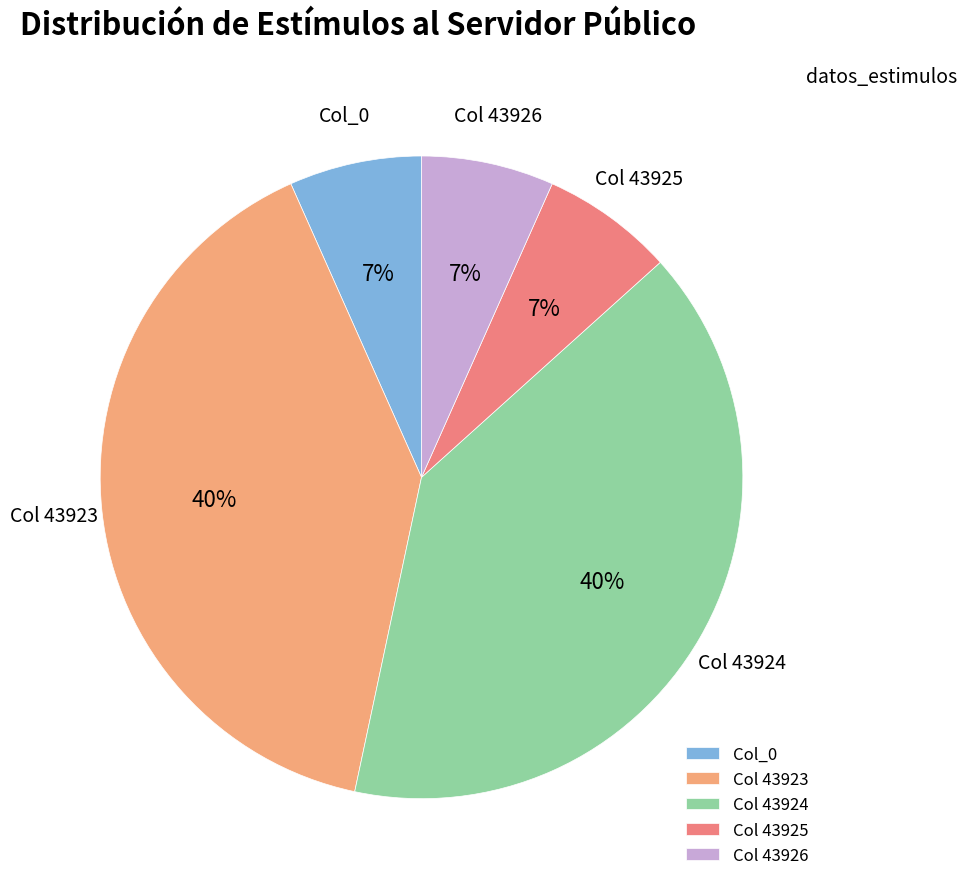

To the nearest percent, what is the average slice percentage?

20%